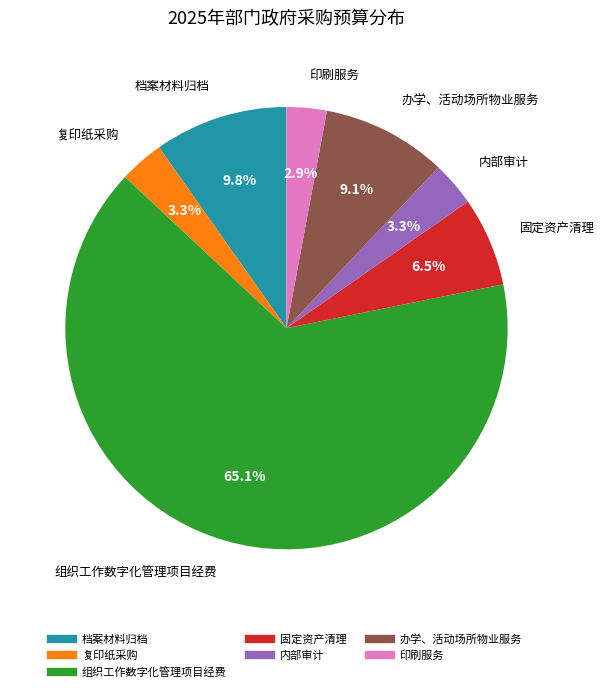

Does 复印纸采购 represent more than half of the total?

No